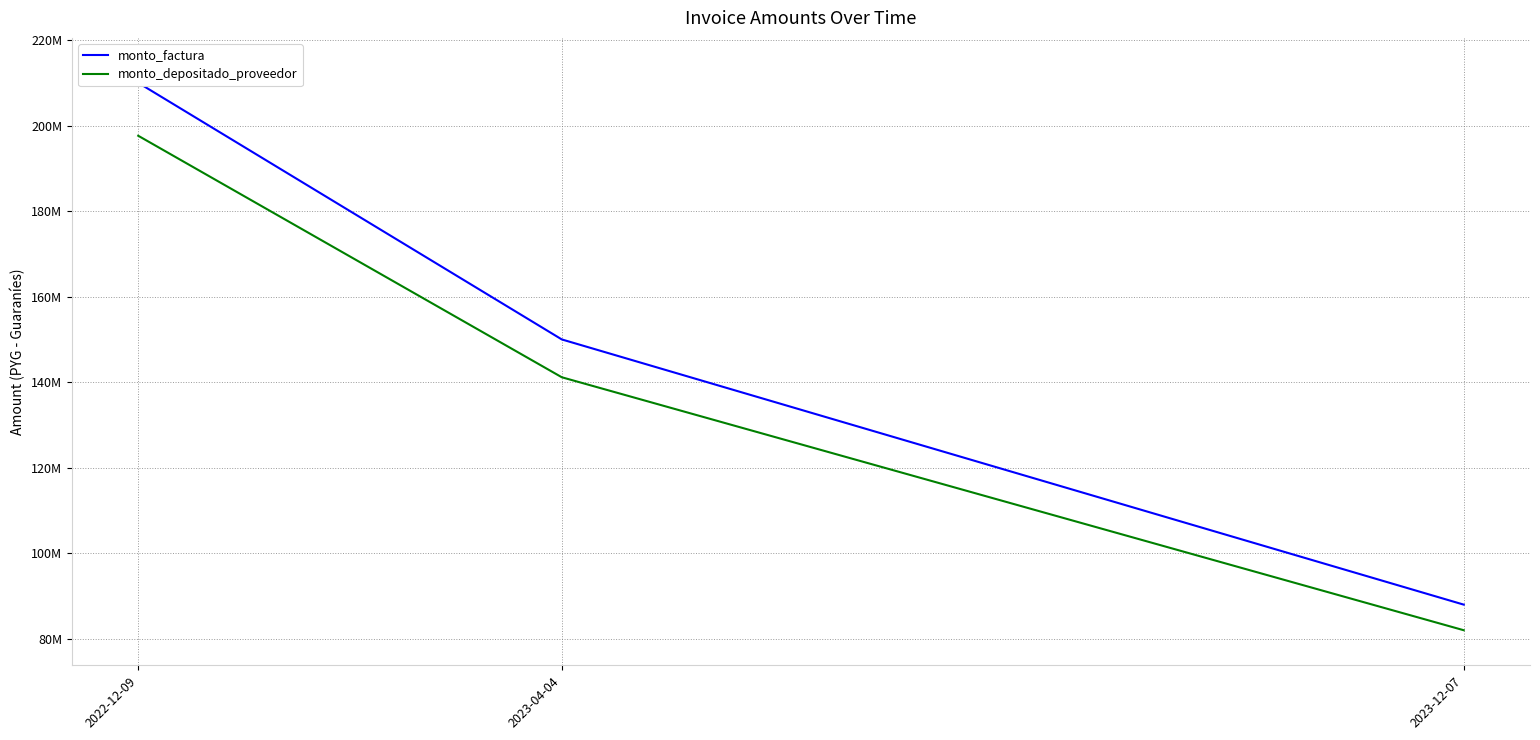

True or false: monto_factura has a value of 210000000 at 2022-12-09.

True